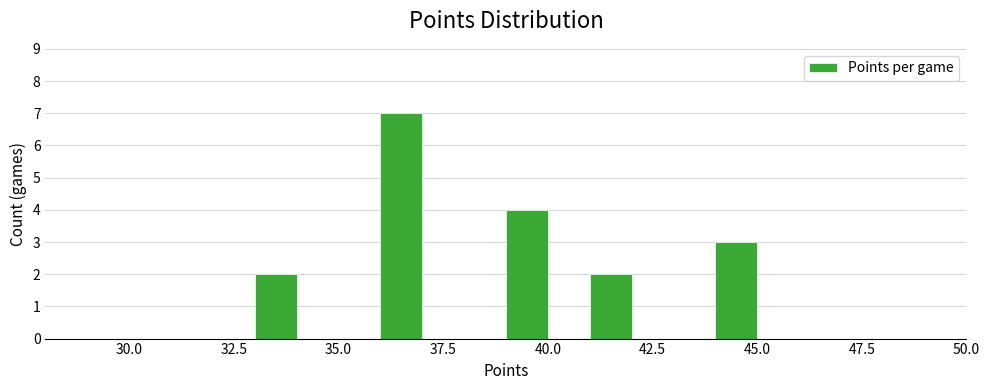

Read against the x-axis, roughly where is the centre of the tallest bar?

36.5